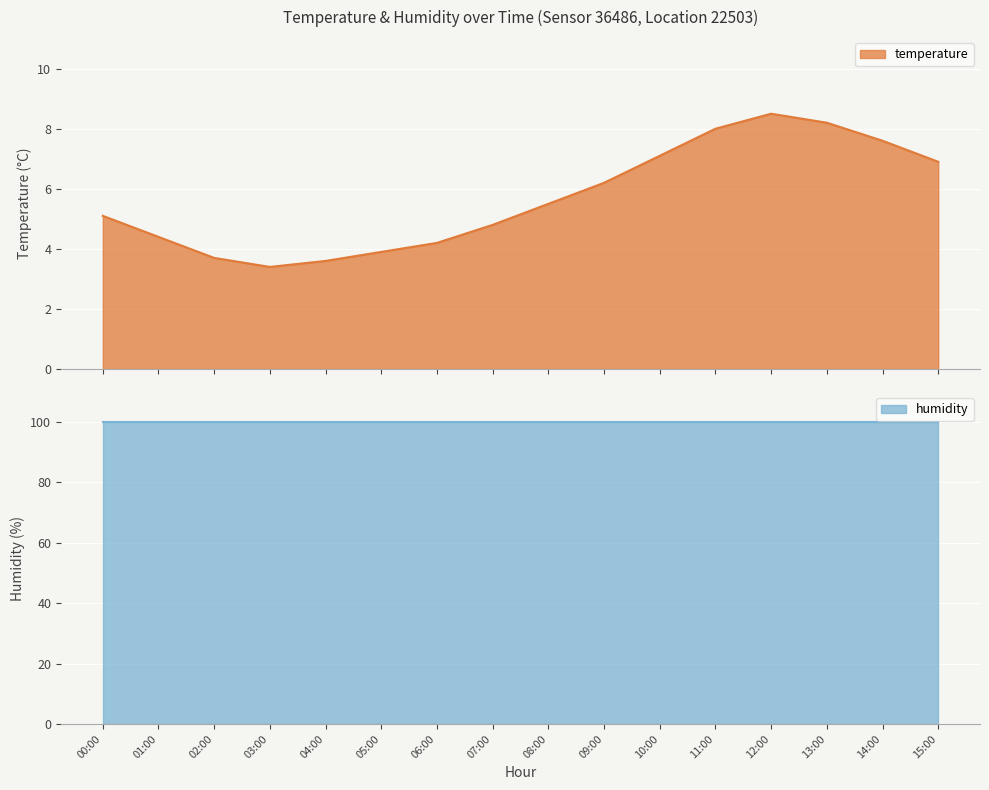

Reading left to right, transcribe all the data shown in this chart.

00:00=5.1	01:00=4.4	02:00=3.7	03:00=3.4	04:00=3.6	05:00=3.9	06:00=4.2	07:00=4.8	08:00=5.5	09:00=6.2	10:00=7.1	11:00=8.0	12:00=8.5	13:00=8.2	14:00=7.6	15:00=6.9